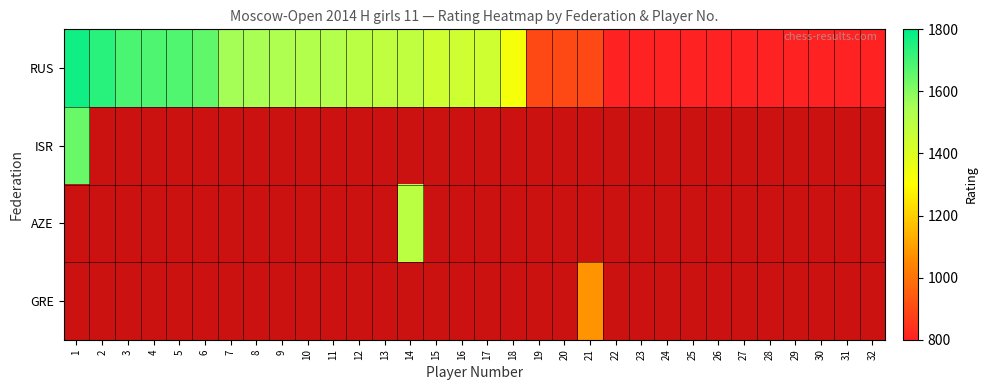

Between 9 and 15, which is larger?

9